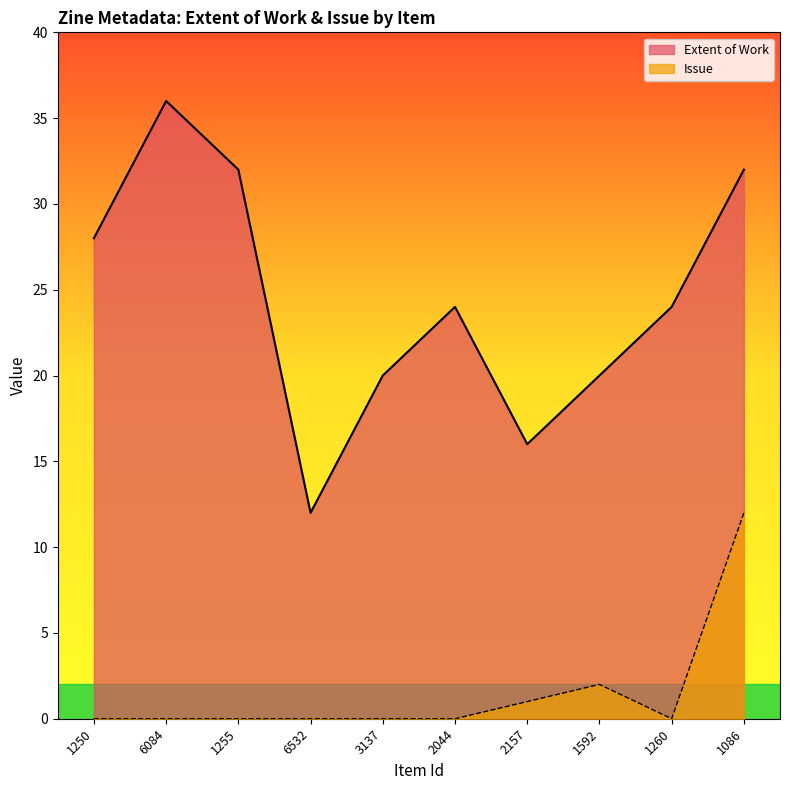

Rank the series by their maximum value, from lowest to highest.

Issue, Extent of Work